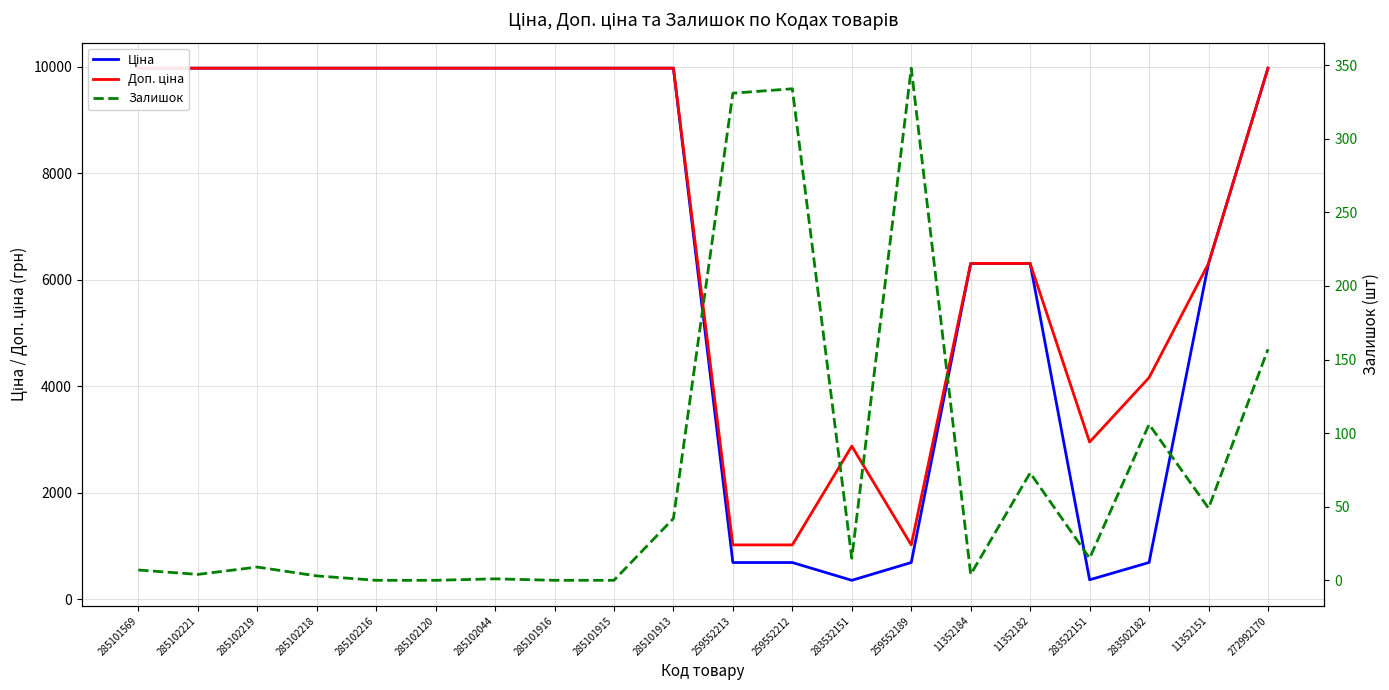

What is the spread (max minus min) of values at 283522151?

2940.8